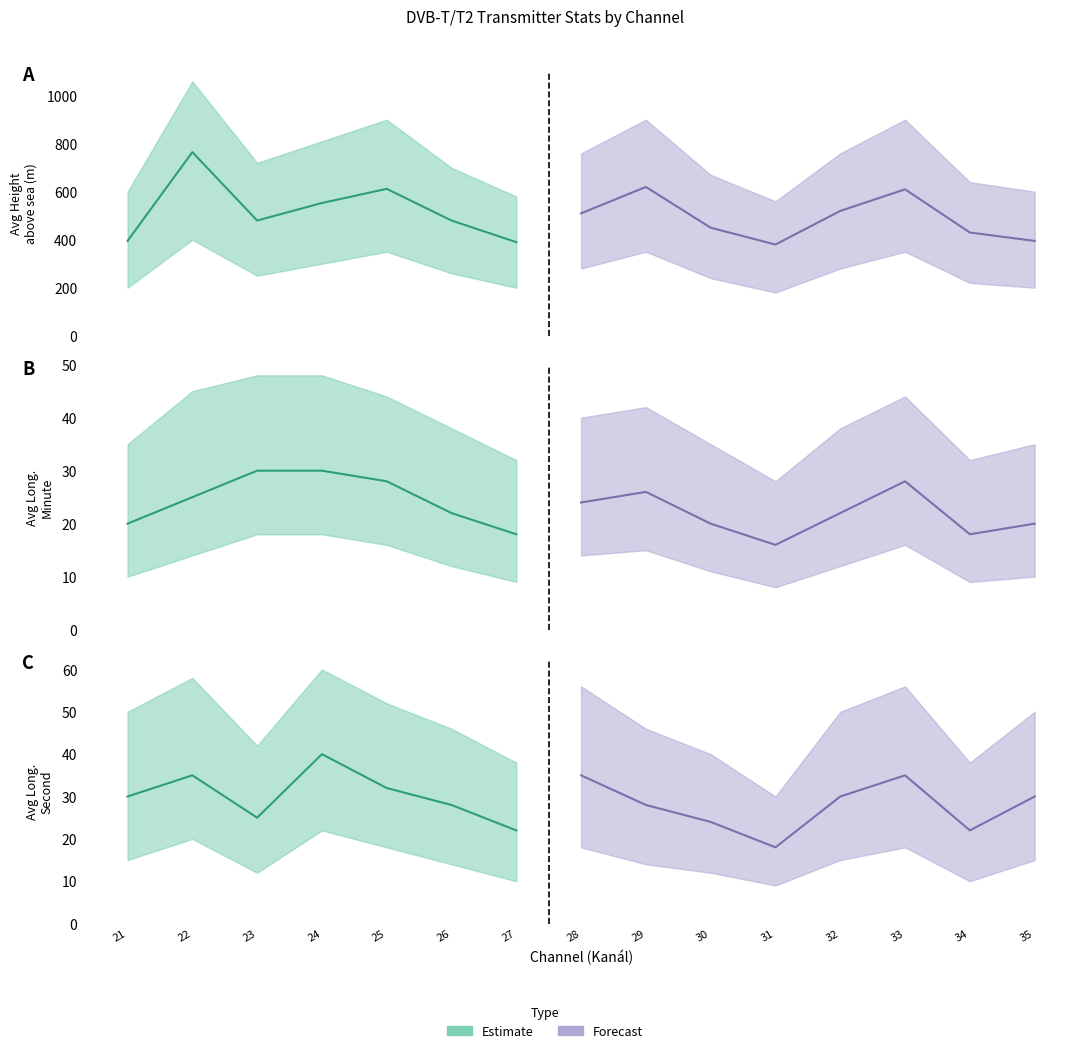

What is the maximum value shown in the chart?

765